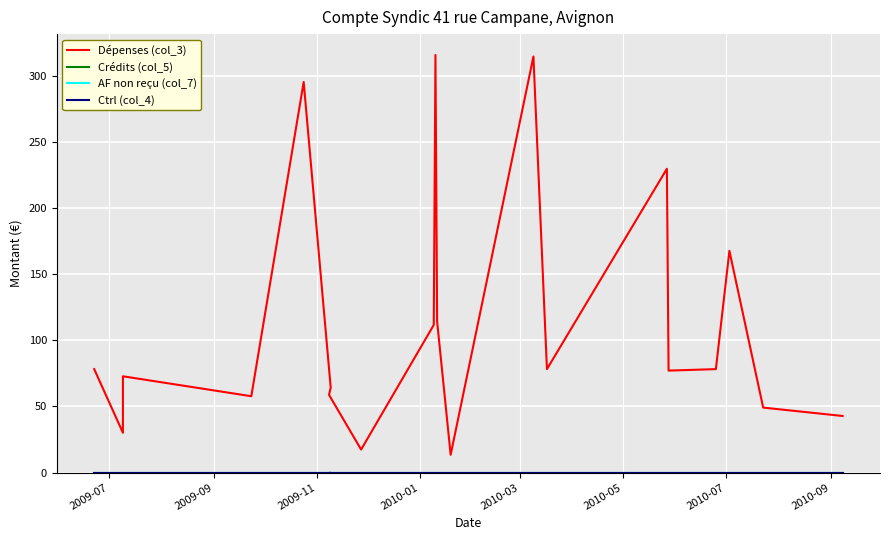

Where is Ctrl (col_4) nearest to the value 0?

2009-07